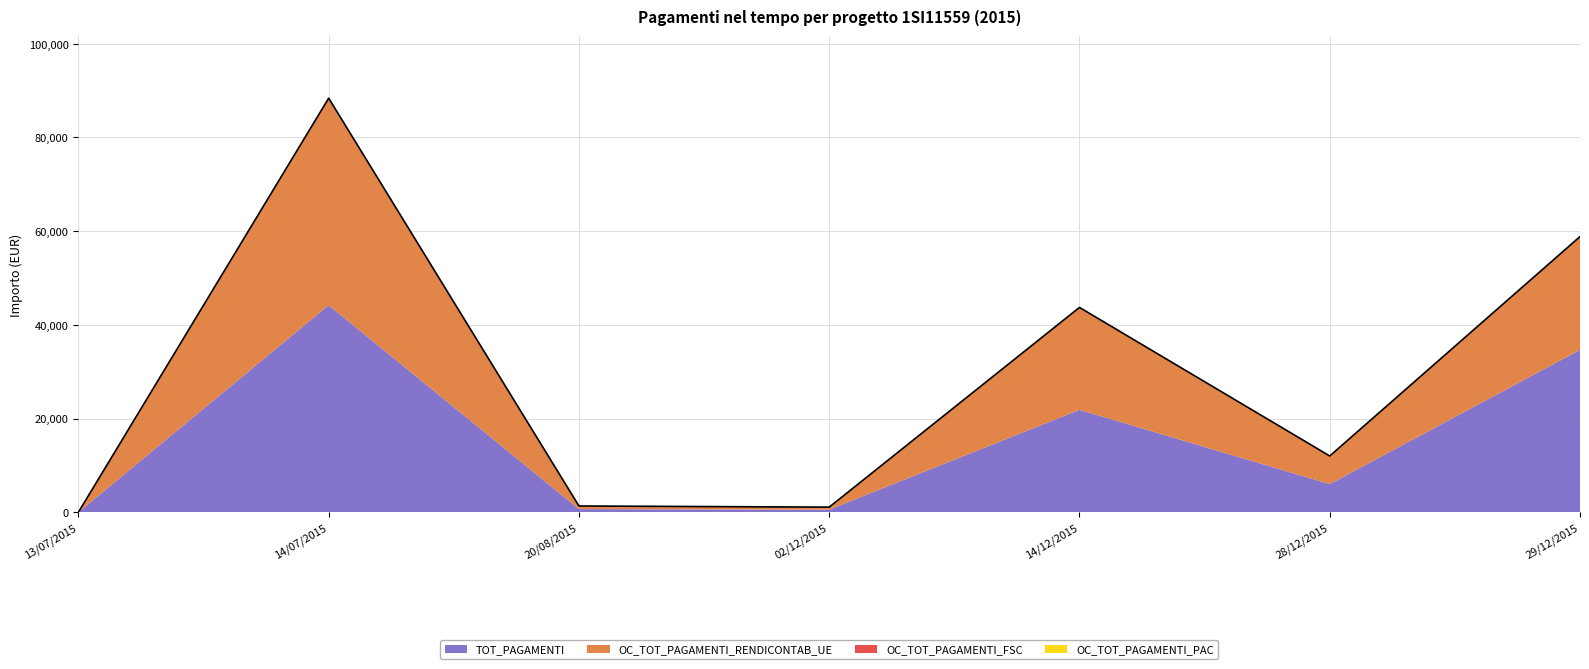

True or false: OC_TOT_PAGAMENTI_RENDICONTAB_UE and OC_TOT_PAGAMENTI_FSC cross at least once.

False